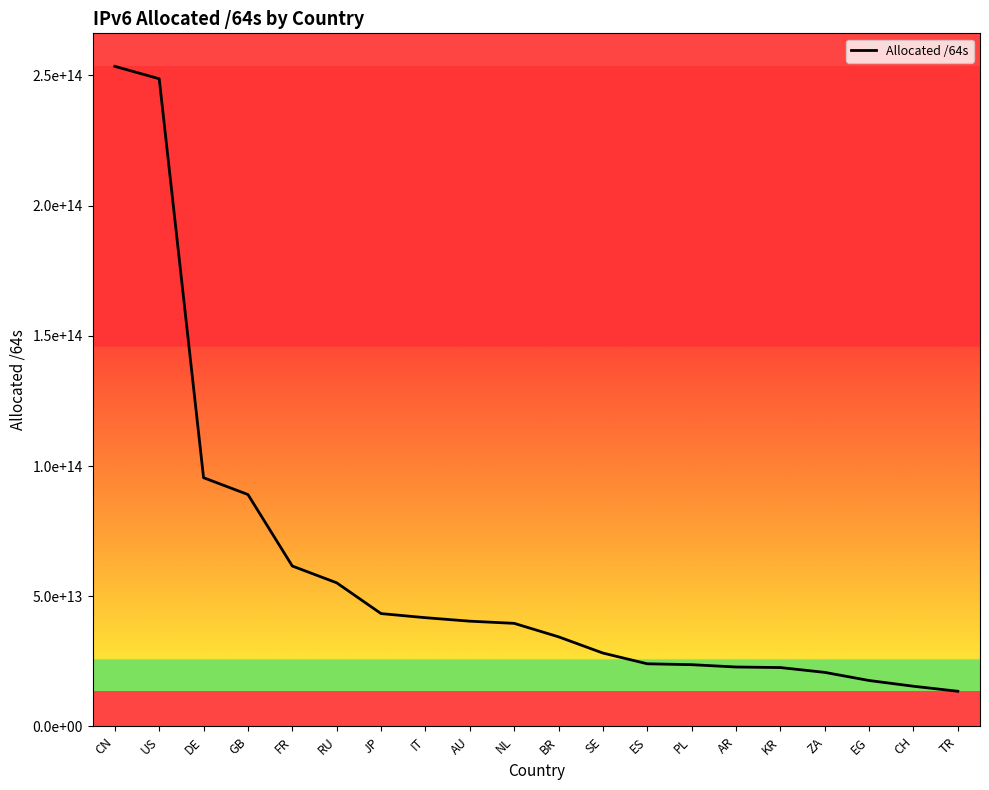

Reading left to right, what are all the values shown in this chart?

253514745315328	248744994078720	95524410753024	89064751890432	61598430265344	55160284905472	43336769470465	41760237289472	40420015407104	39586733424640	34417209114624	28179301990400	24056113856512	23712529121280	22823613825024	22604413534209	20757942239232	17635135848448	15427533799424	13503378817024